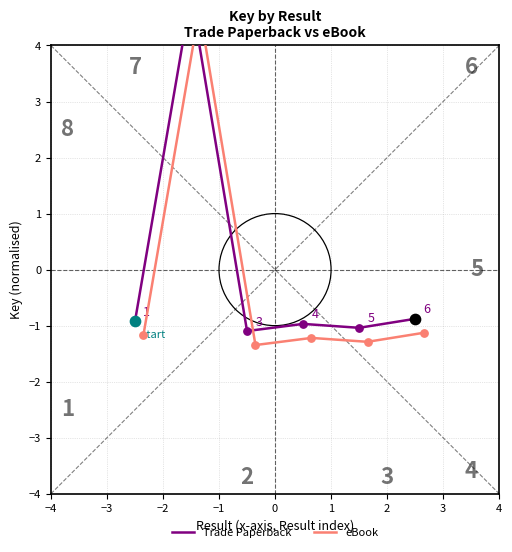

At how many categories does at least one series exceed 4?

1